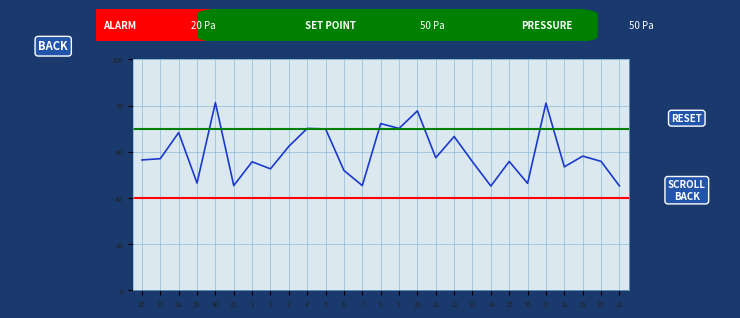

Reading left to right, transcribe all the data shown in this chart.

56.5	57.0	68.3	46.4	81.3	45.4	55.6	52.6	62.4	70.1	69.9	51.9	45.4	72.2	70.1	77.7	57.4	66.6	55.6	45.1	55.8	46.3	81.0	53.4	58.1	55.9	45.2